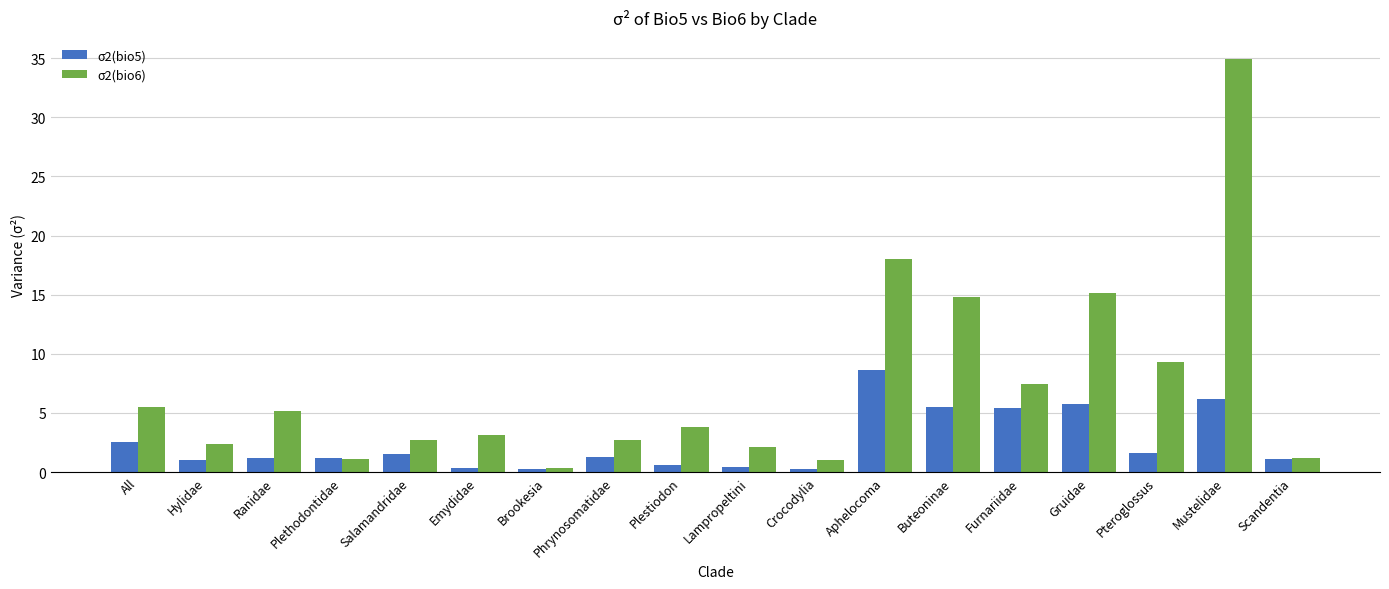

What are all the series names shown in the legend?

σ2(bio5), σ2(bio6)